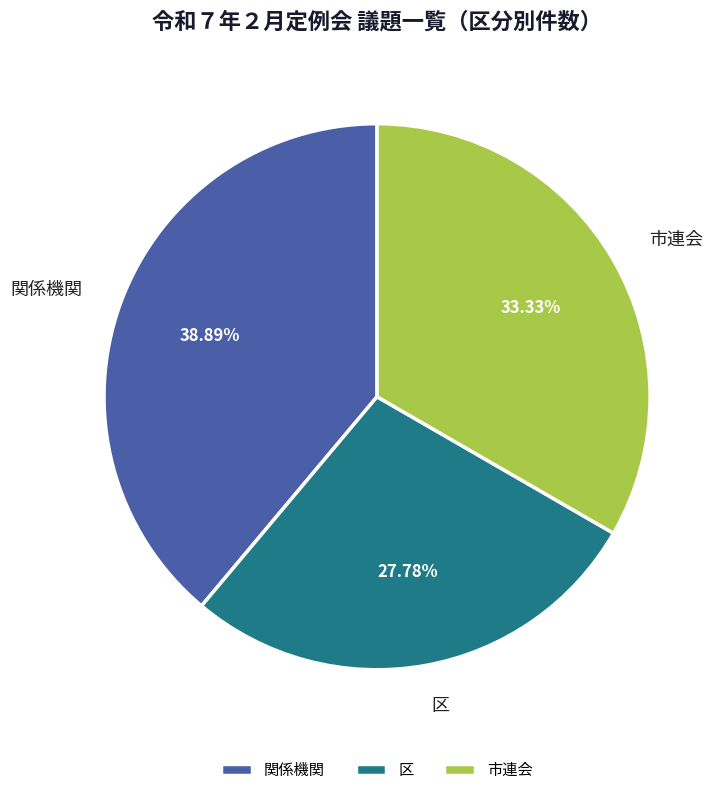

To the nearest percent, what is the combined percentage of 関係機関 and 区?

67%